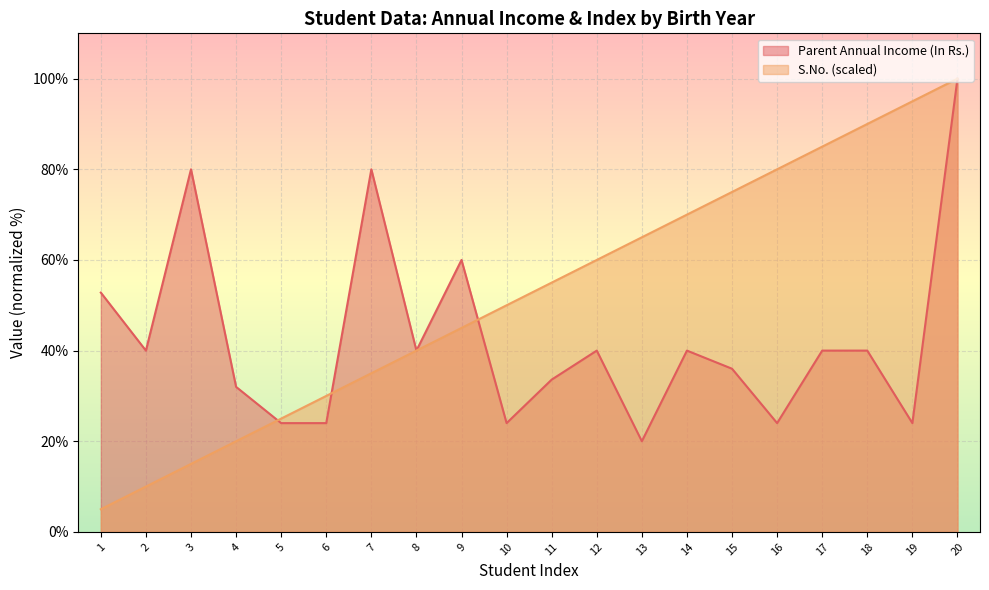

Which series has the largest total across all categories?

S.No. (scaled)